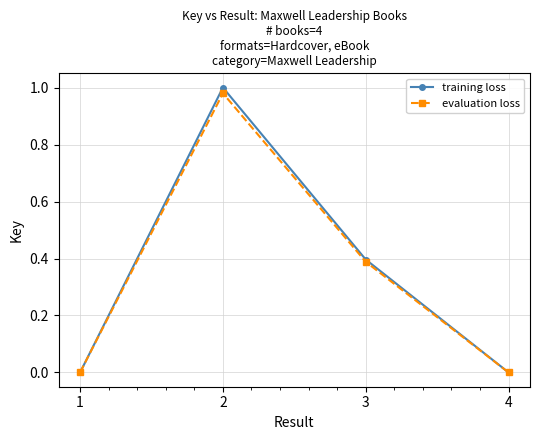

What is the average value of the training loss series?

0.3